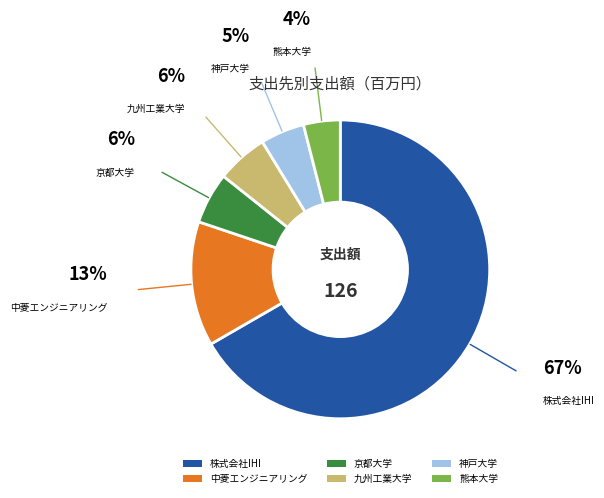

True or false: 中菱エンジニアリング accounts for 2% of the total.

False